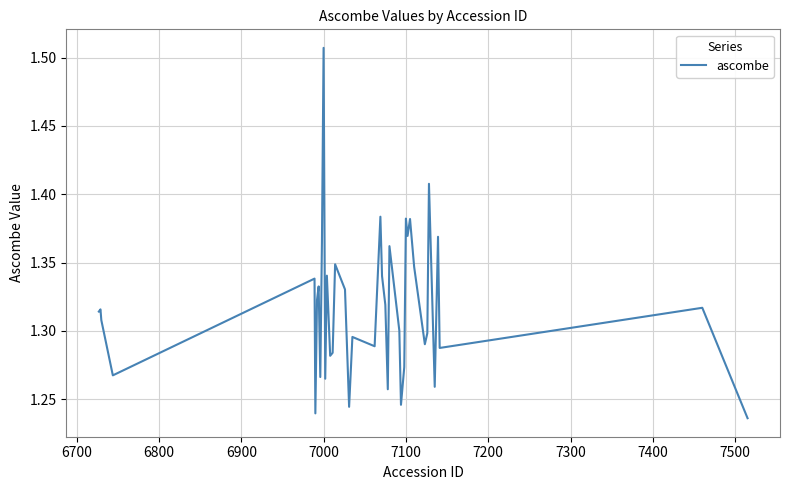

What is the difference between the maximum and minimum values?

0.3